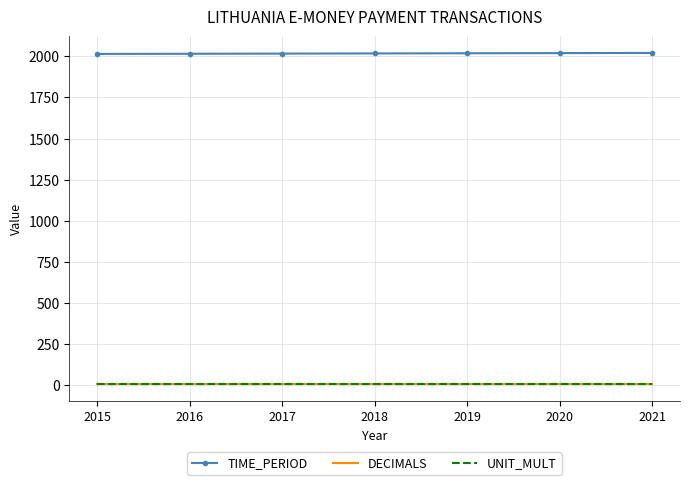

True or false: TIME_PERIOD and DECIMALS cross at least once.

False